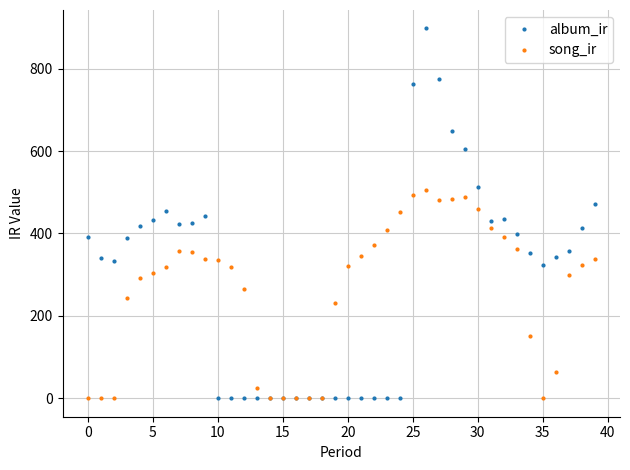

What is the difference between the maximum and second lowest values in the song_ir series?

505.9